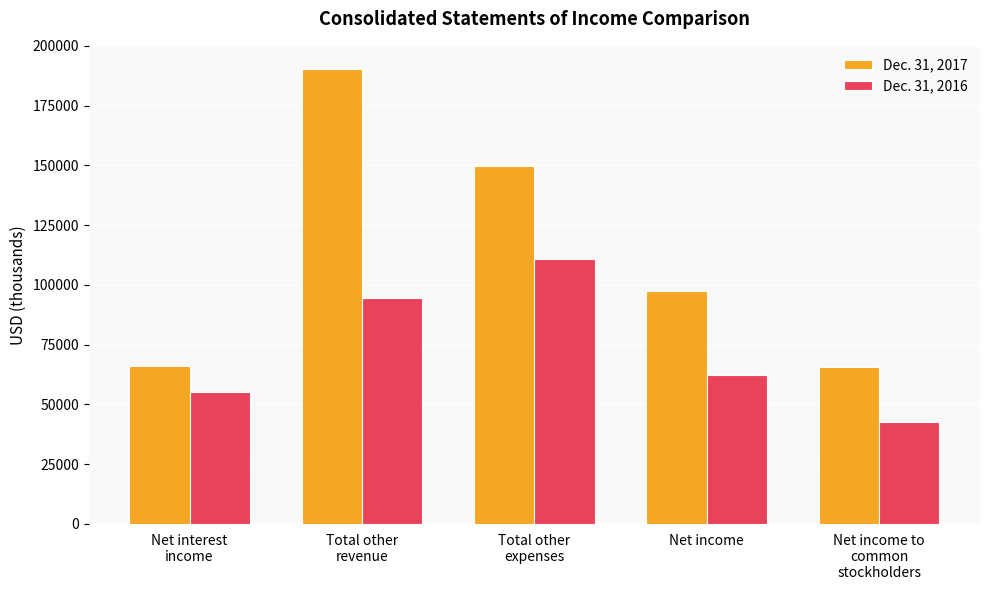

How many bars are there in each group?

2